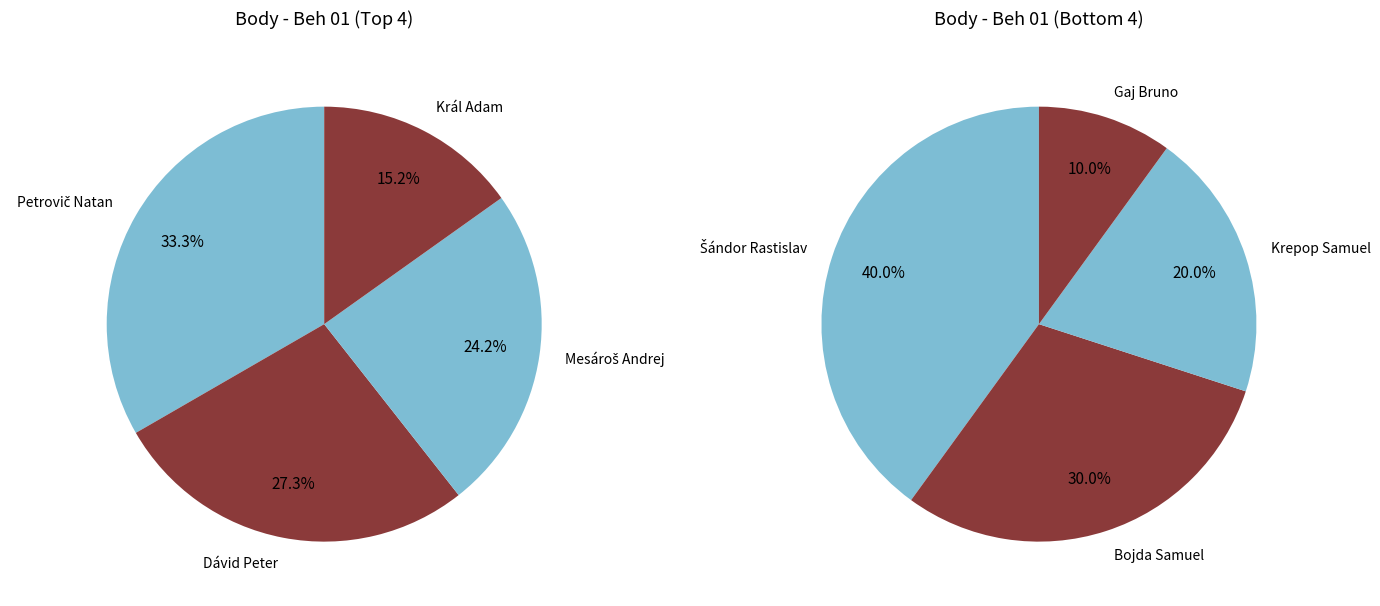

Is there a majority slice in this chart?

No